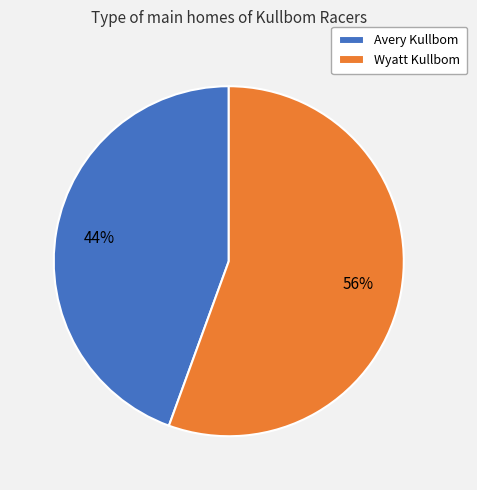

To the nearest percent, what portion does Wyatt Kullbom represent?

56%